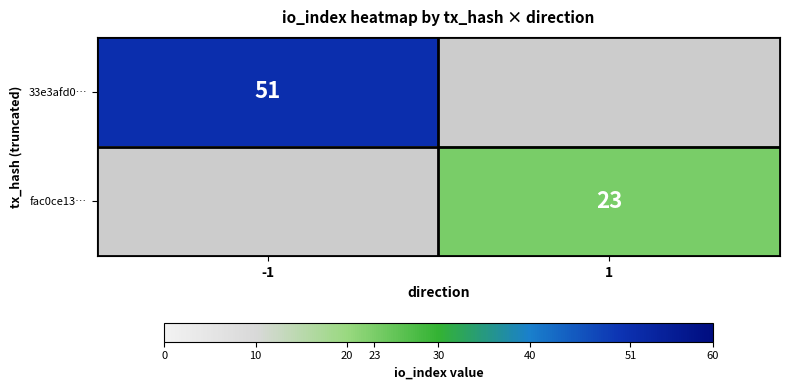

Is the value of 33e3afd0… at -1 greater than the value of fac0ce13… at 1?

Yes